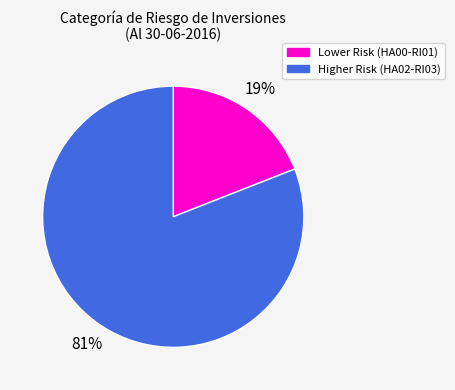

Count the number of slices in the pie.

2